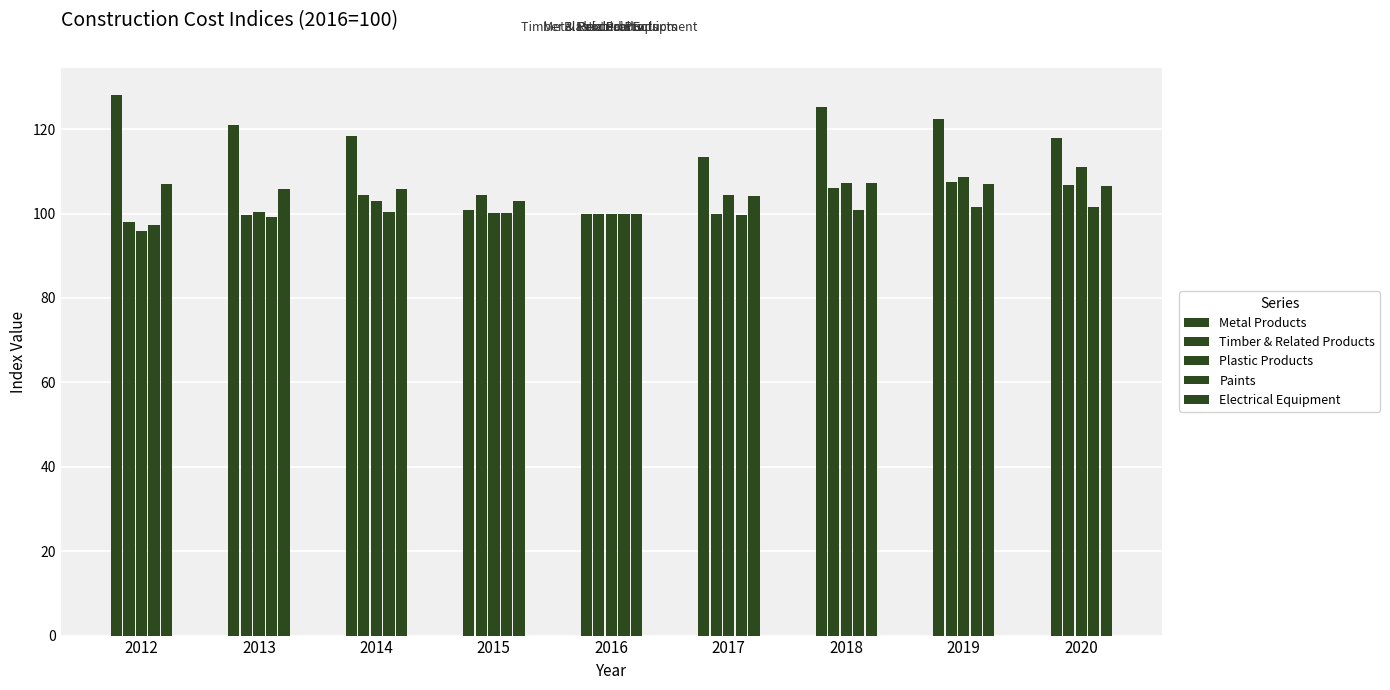

Count the number of data series in this chart.

5